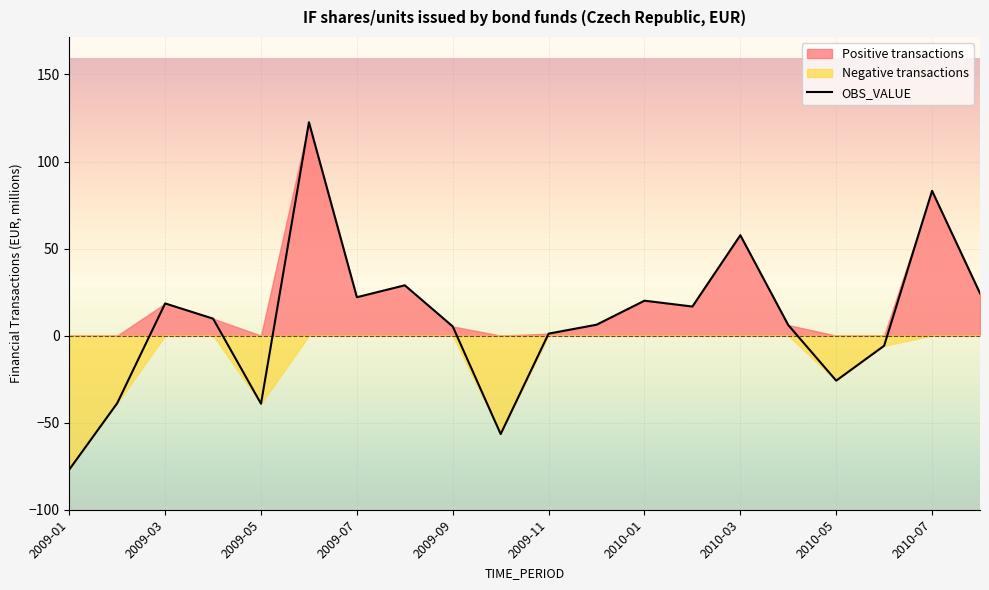

What is the highest value of the OBS_VALUE series?

122.5